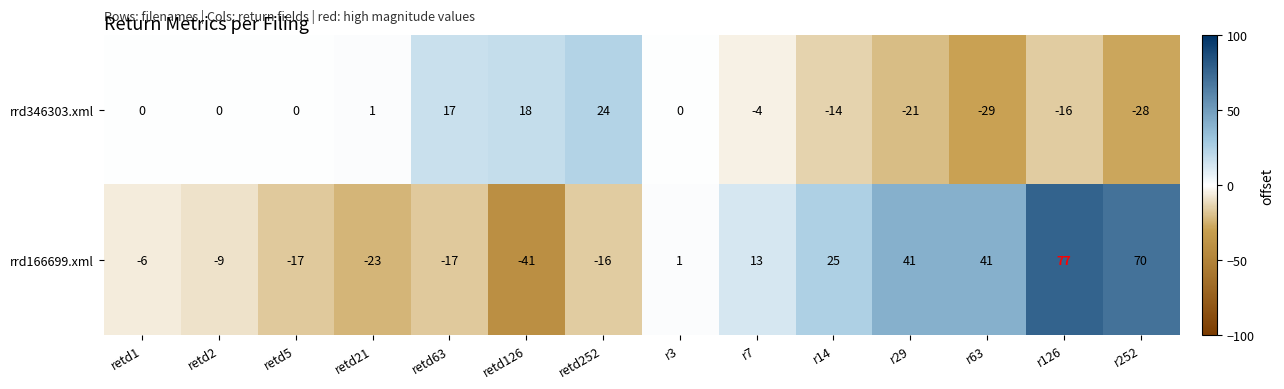

What is the difference between the highest and lowest values at r3?

1